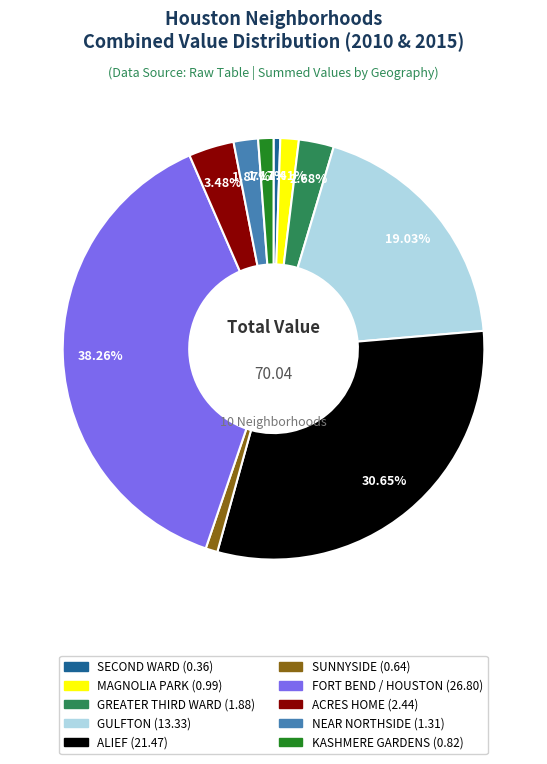

To the nearest percent, what is the average slice percentage?

10%